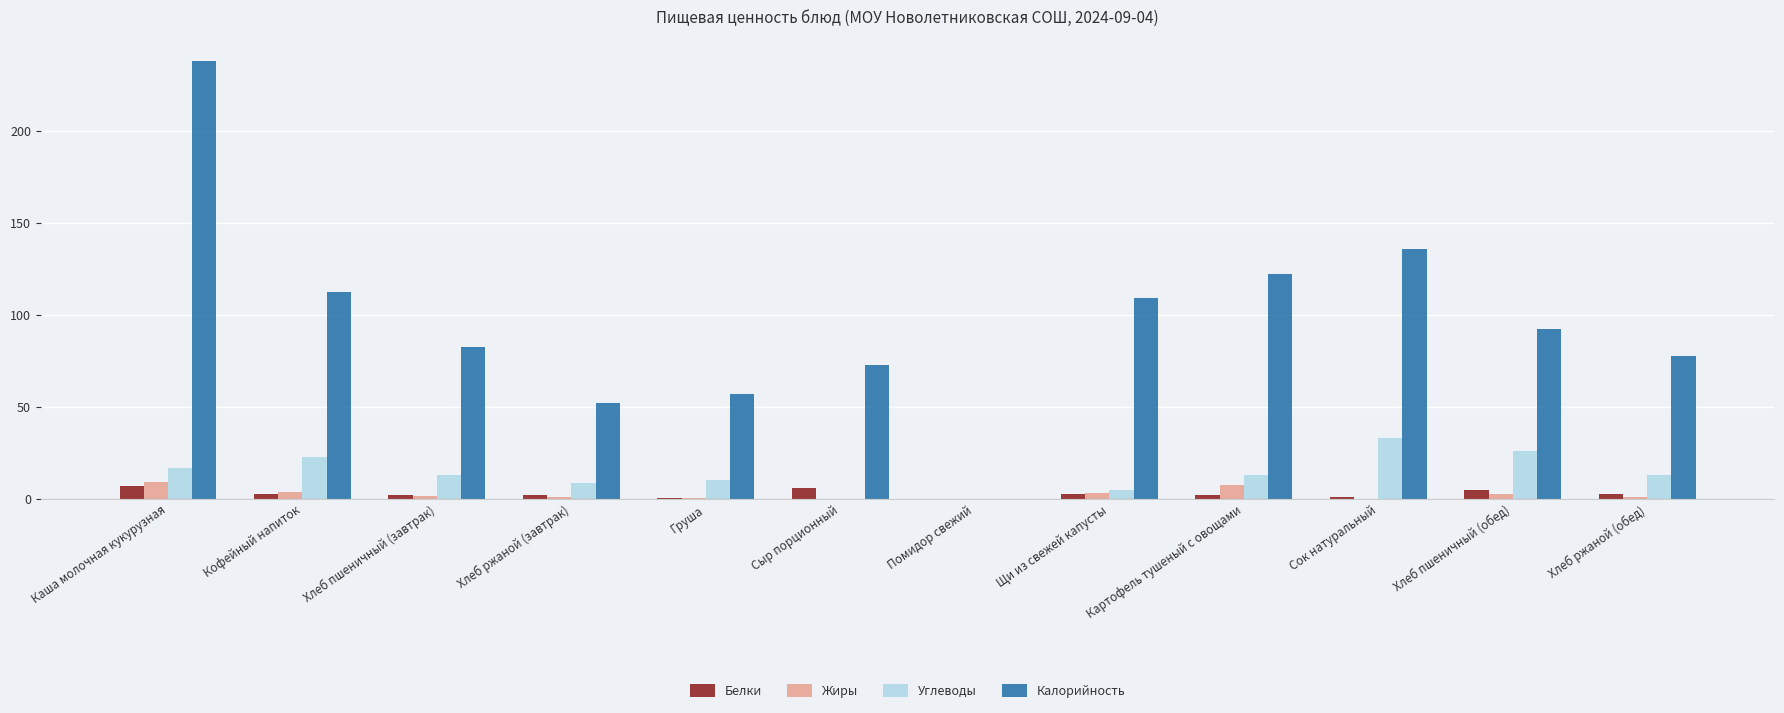

Where does the Калорийность series first go above 92?

Каша молочная кукурузная